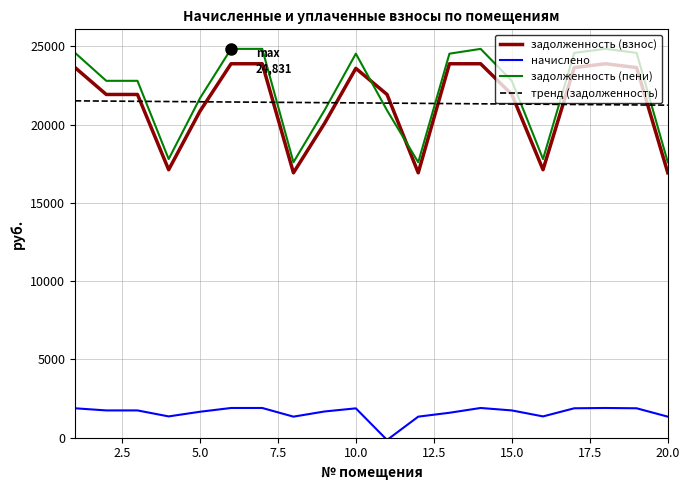

How many categories are shown in the chart?

20